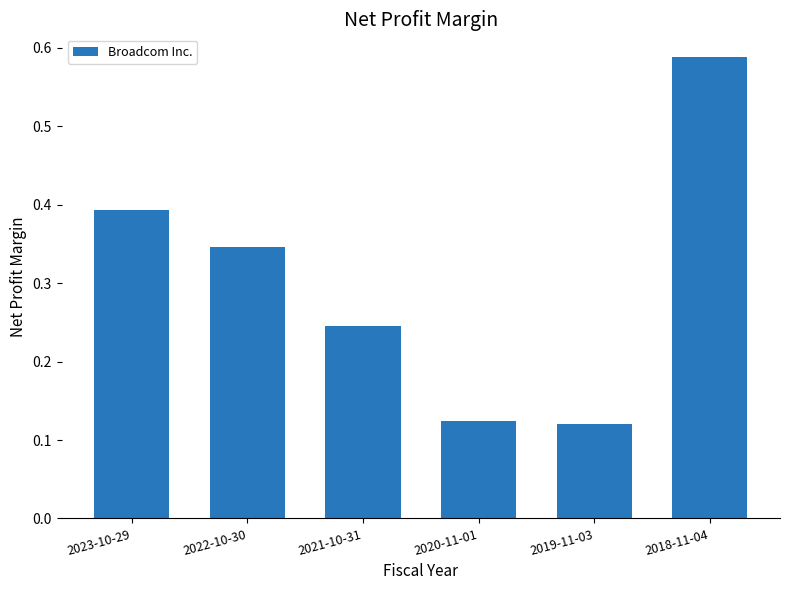

Which has a higher value, 2022-10-30 or 2019-11-03?

2022-10-30